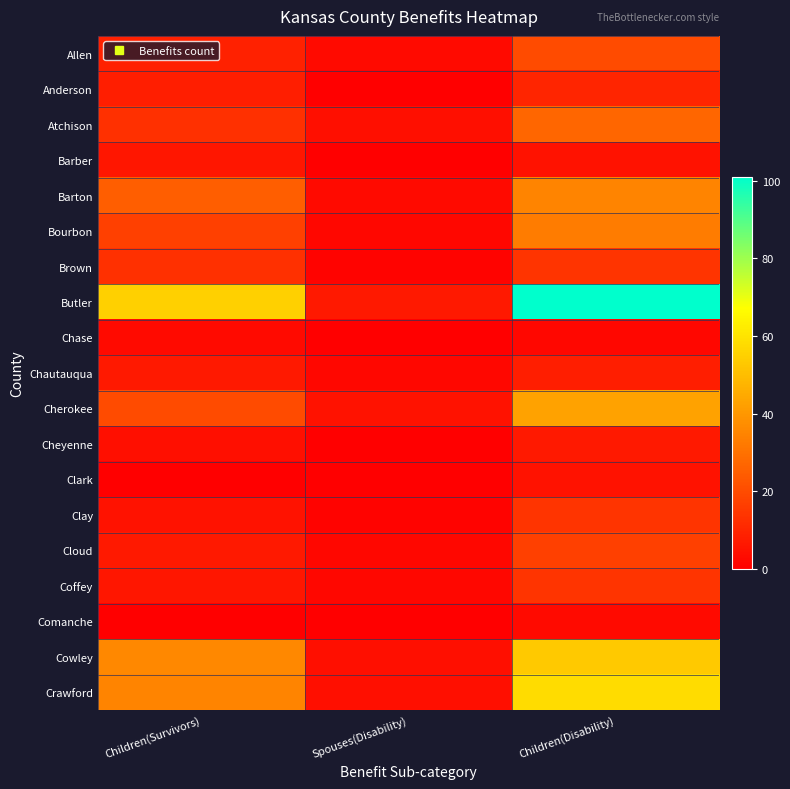

Which has a higher value, Children(Survivors) or Spouses(Disability)?

Children(Survivors)